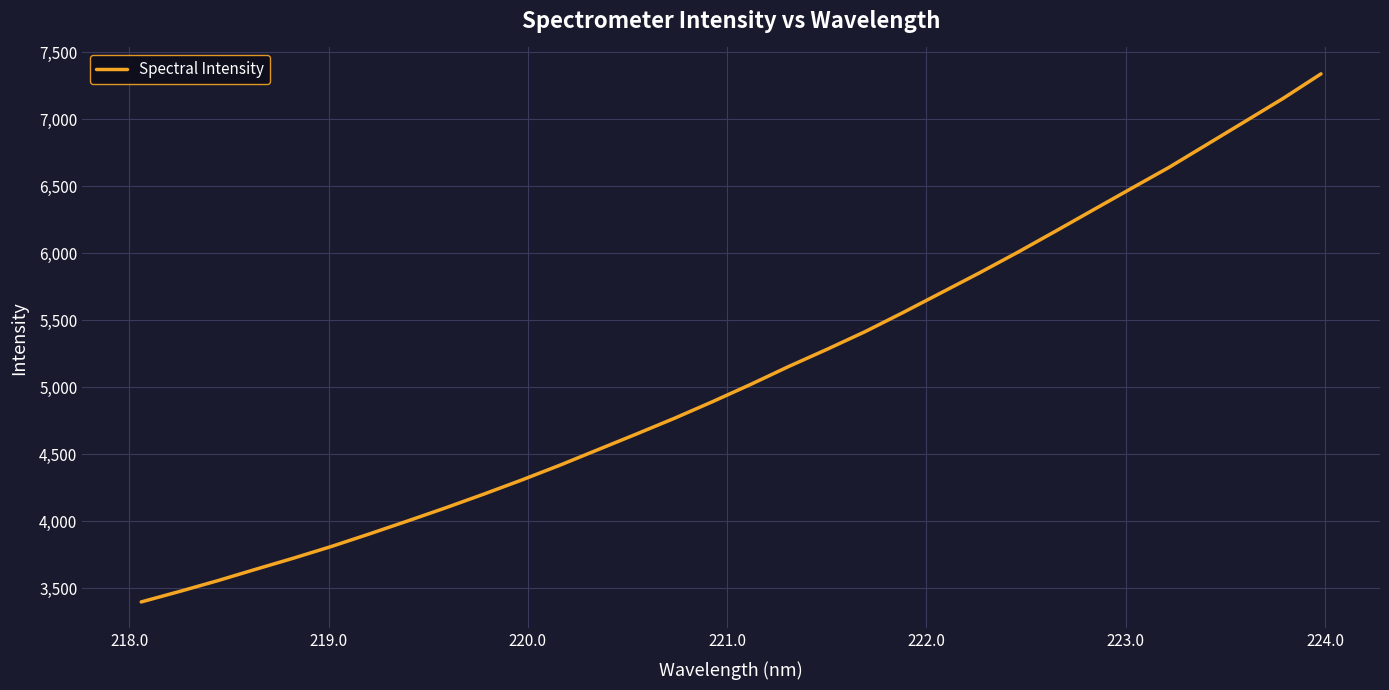

What is the greatest value displayed?

7337.2